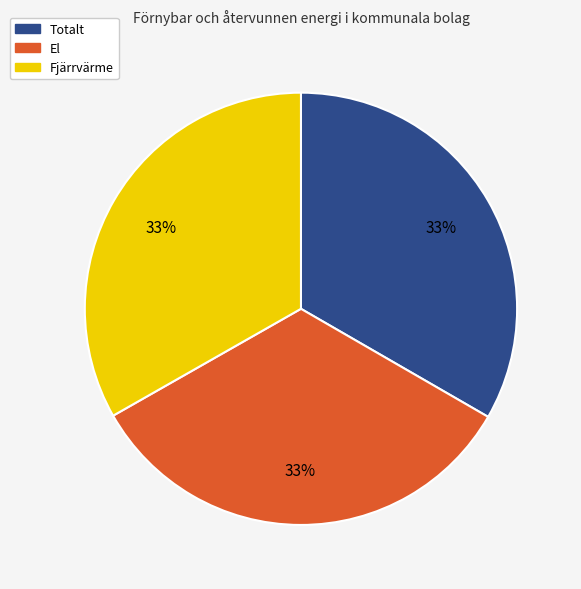

What is the ratio of the value at Totalt to the value at Fjärrvärme?

1.0